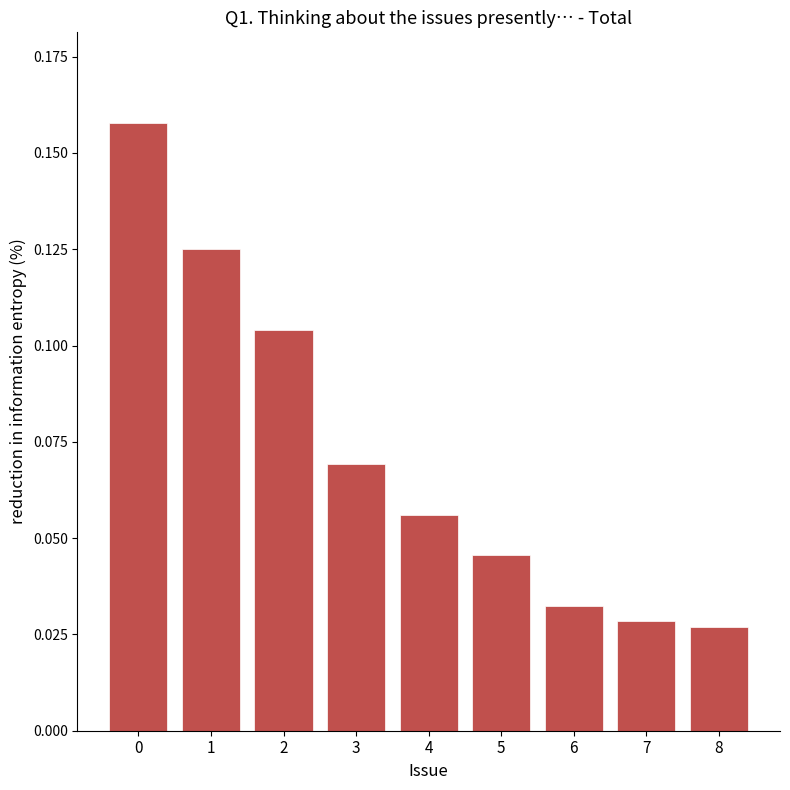

How many categories are shown in the chart?

9